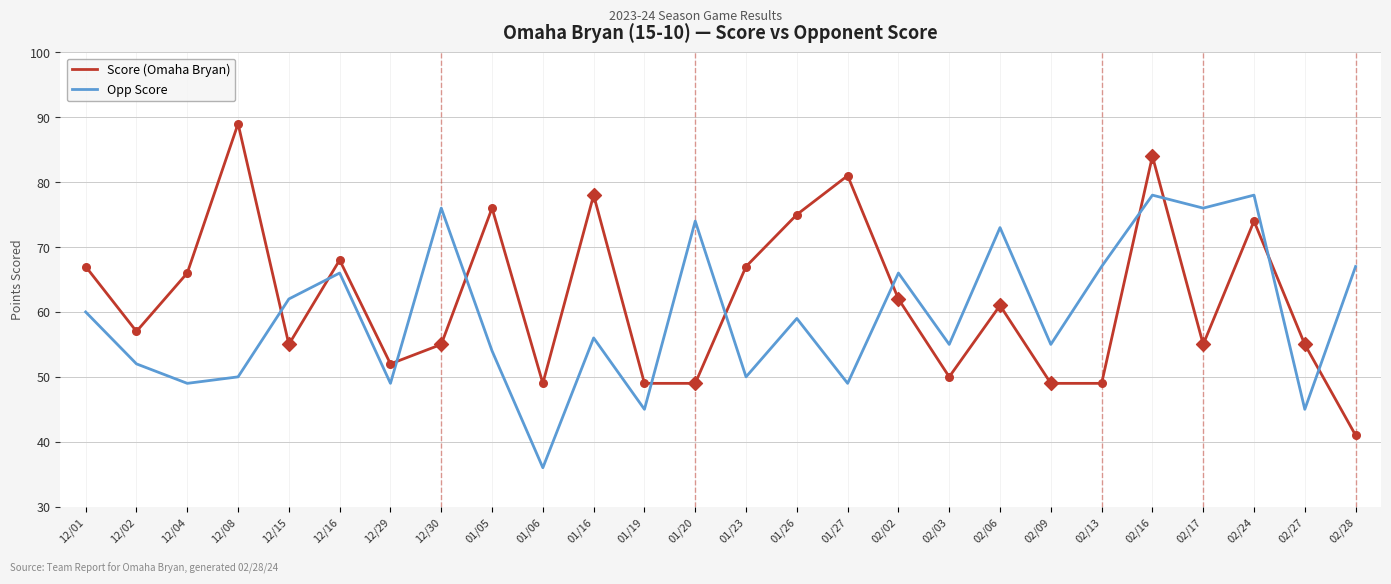

Which series has the largest range (max minus min)?

Score (Omaha Bryan)